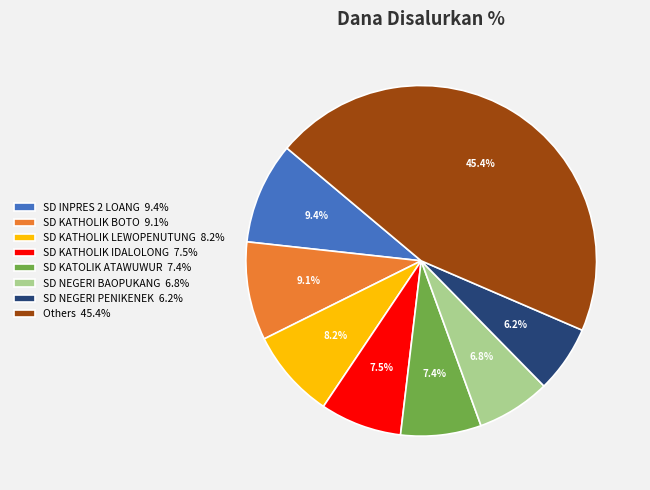

How much of the chart is everything except SD NEGERI PENIKENEK 6.2%?

93.8%